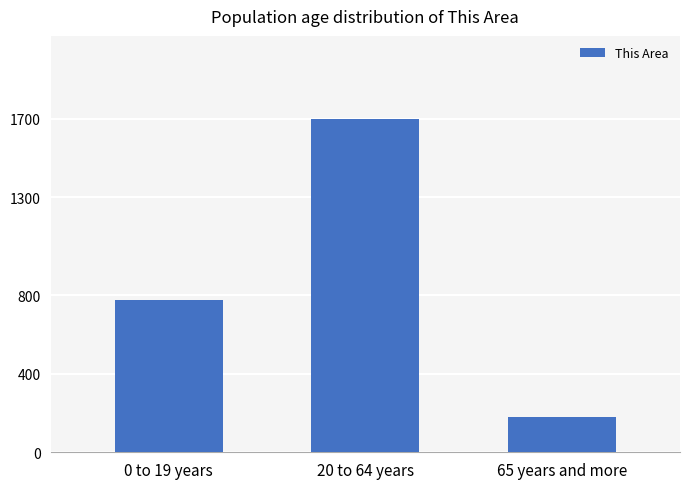

The value at 0 to 19 years is 777. True or false?

True